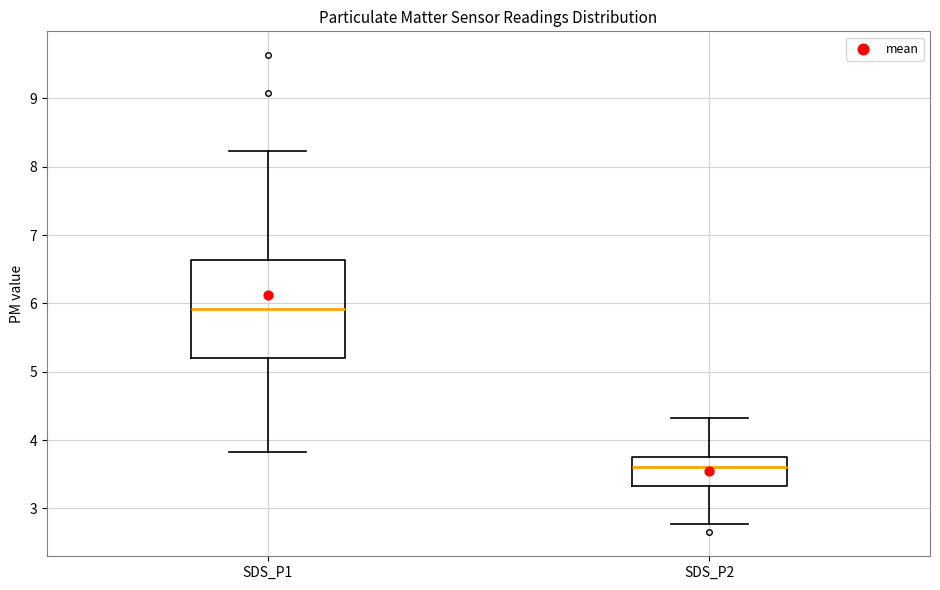

Comparing the boxes themselves (not the whiskers), which one is the tallest?

SDS_P1